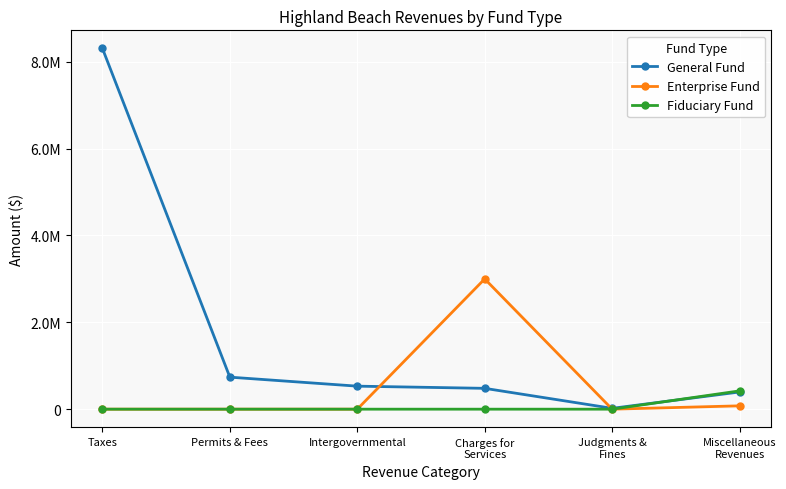

Does the chart have visible grid lines?

Yes